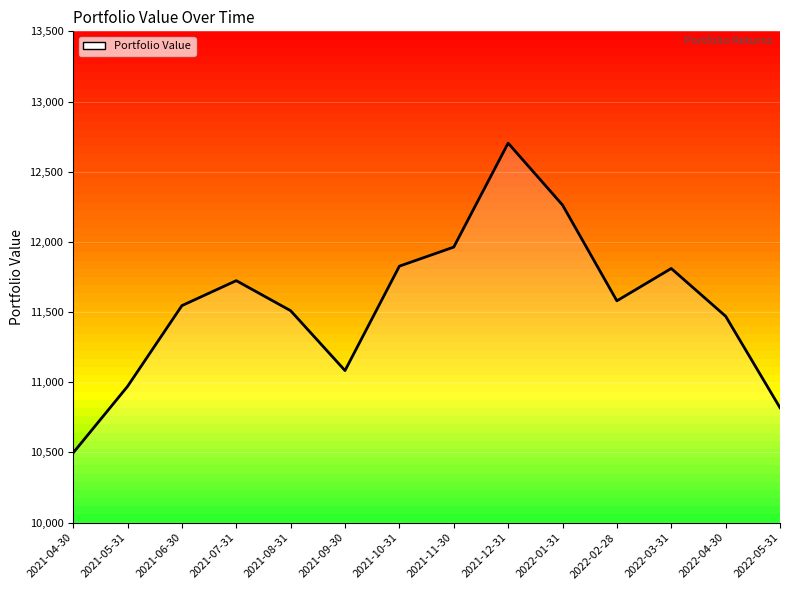

What is the approximate value at 2022-04-30?

11470.5